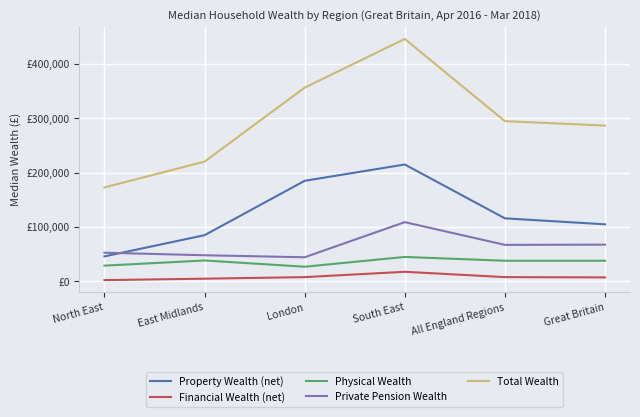

What is the maximum value for Physical Wealth?

45000